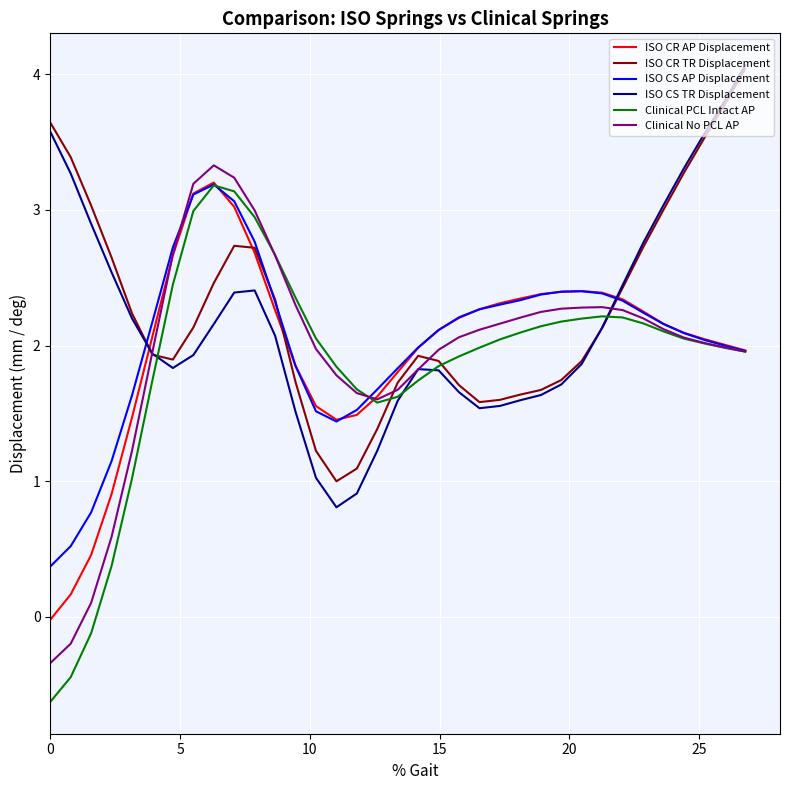

Is this an area chart (filled region under the line)?

No